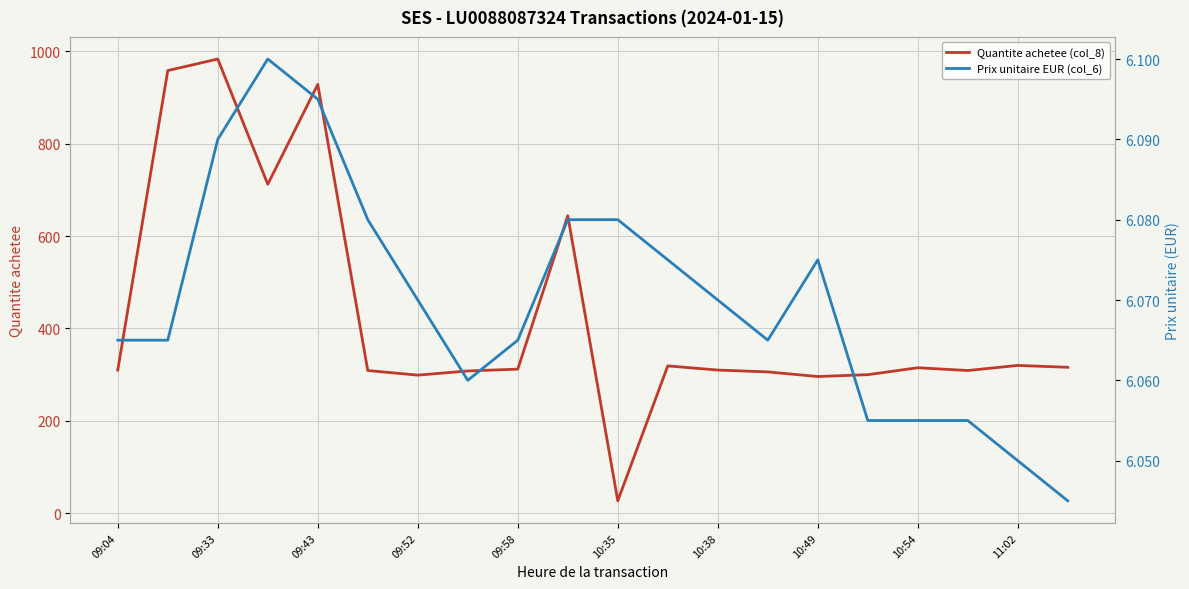

What is the greatest value displayed?

983.0